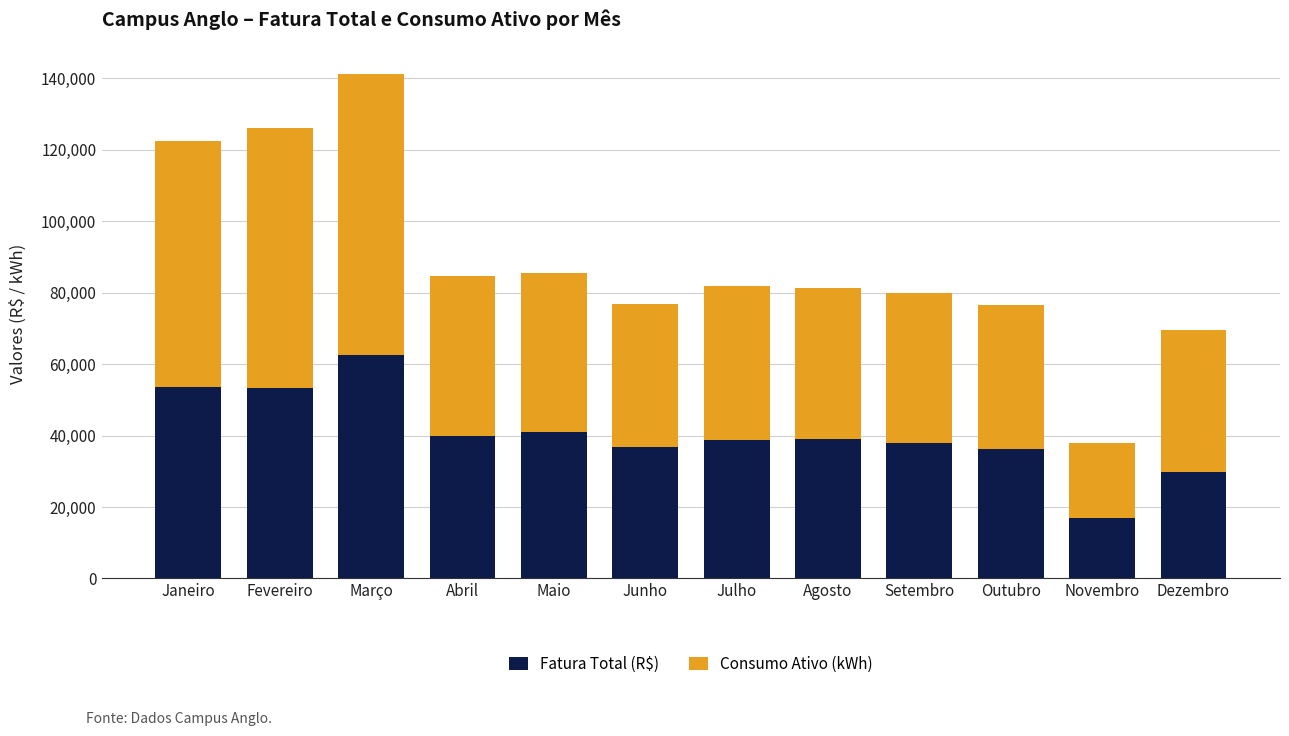

What is the total value across all series at Maio?

85627.6